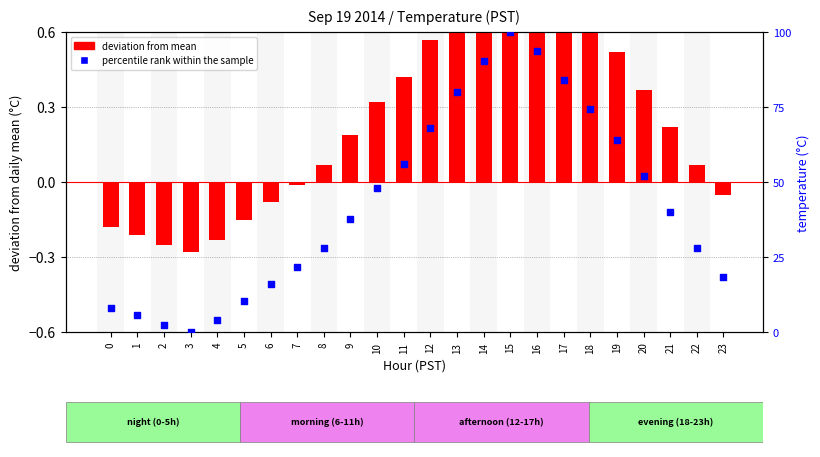

What is the total value across all series at 5?

10.3